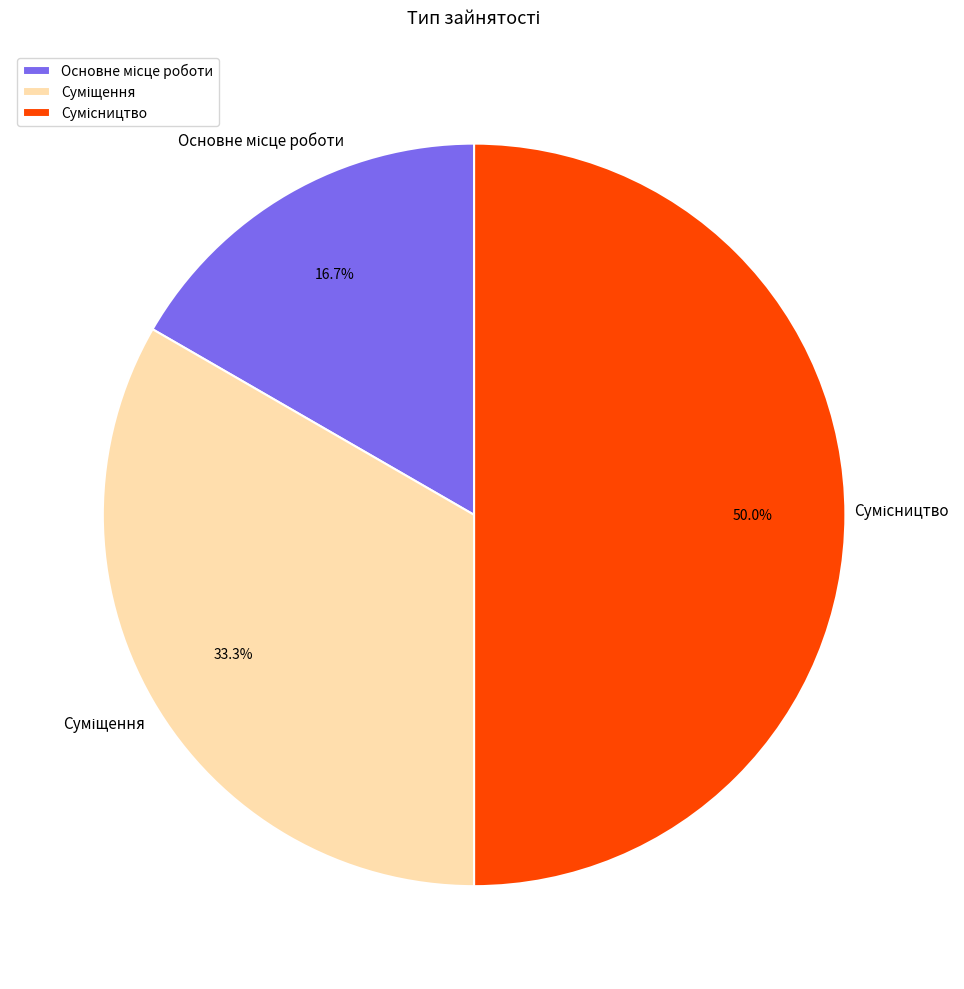

How much of the chart is everything except Суміщення?

66.7%